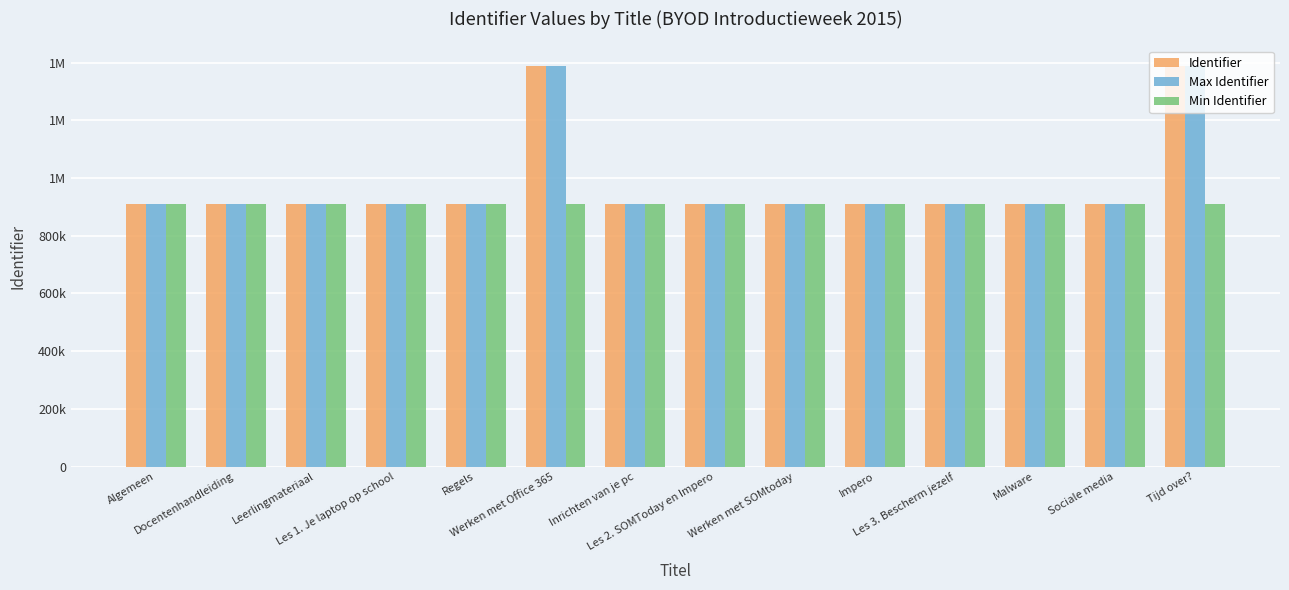

Which series has the largest range (max minus min)?

Identifier